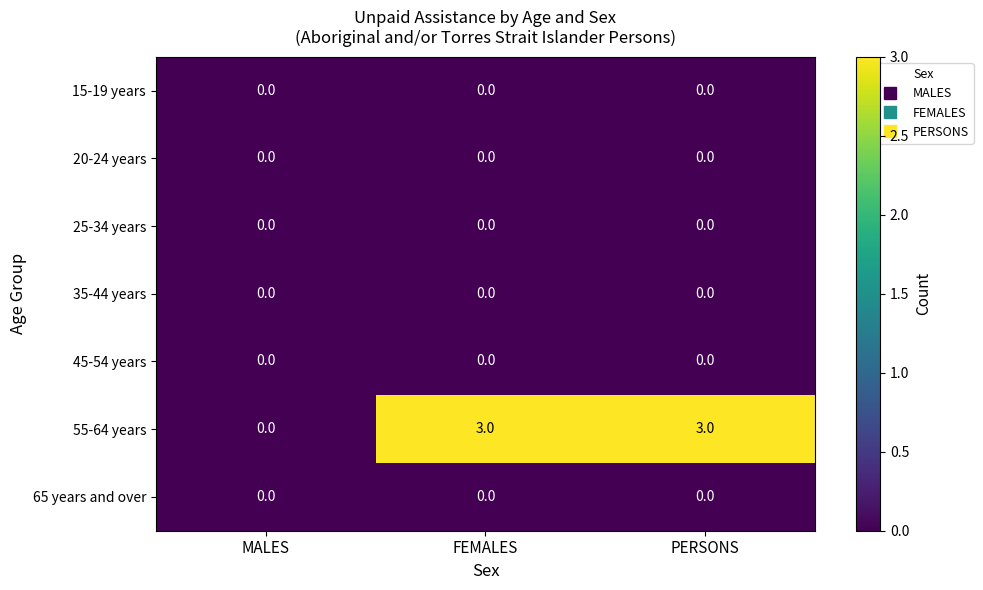

What is the greatest value displayed?

3